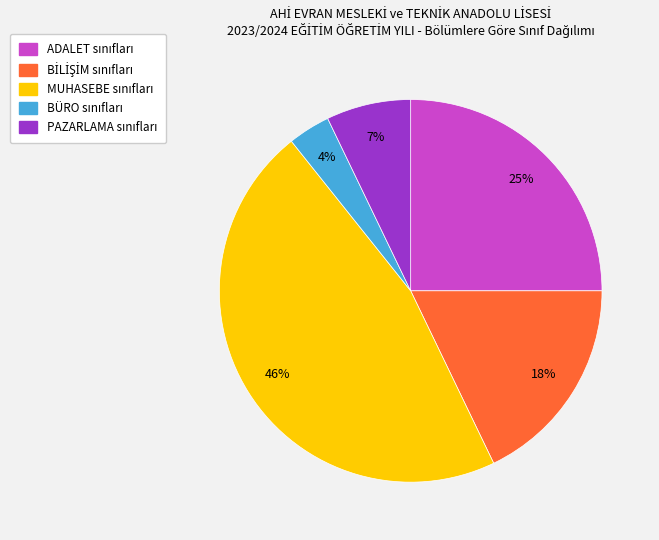

Count the number of slices in the pie.

5